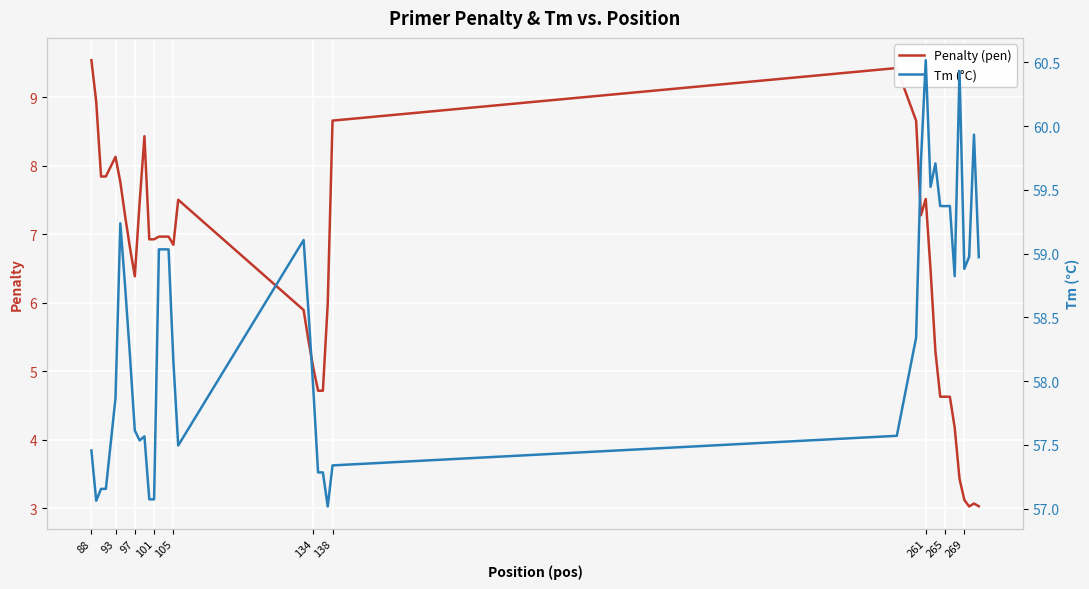

True or false: Penalty (pen) has more than 1 points higher than both neighbors.

True